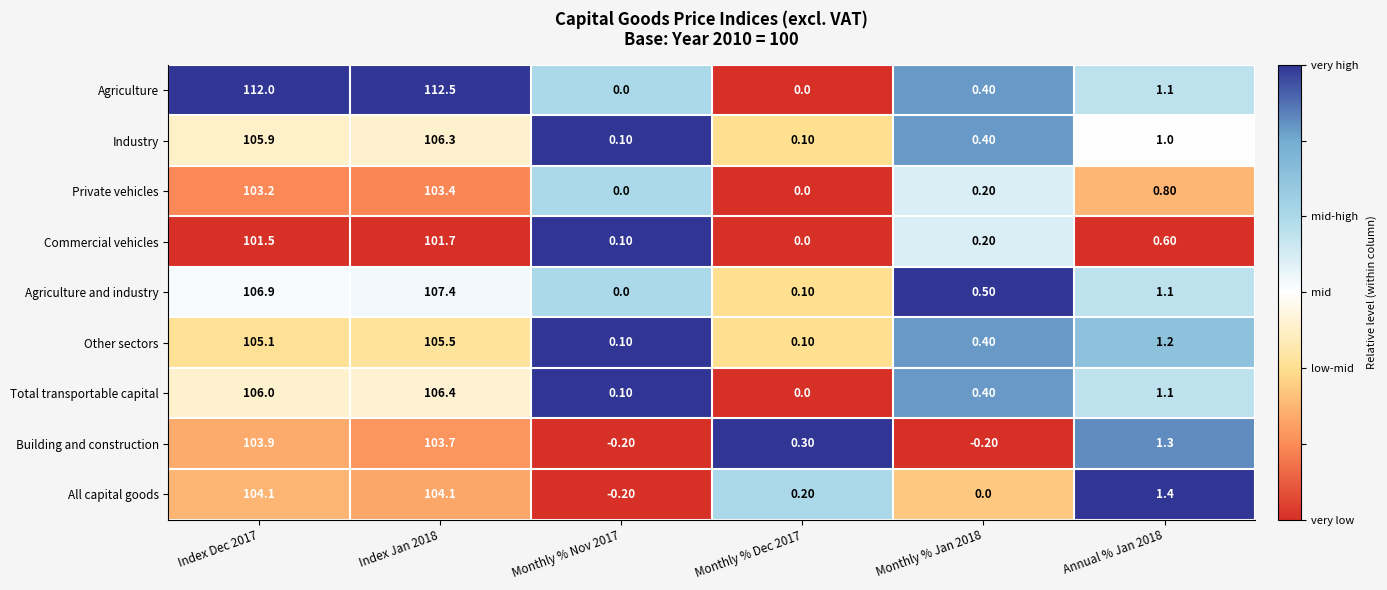

Rank the categories by Agriculture and industry value from highest to lowest.

Index Jan 2018, Index Dec 2017, Annual % Jan 2018, Monthly % Jan 2018, Monthly % Dec 2017, Monthly % Nov 2017